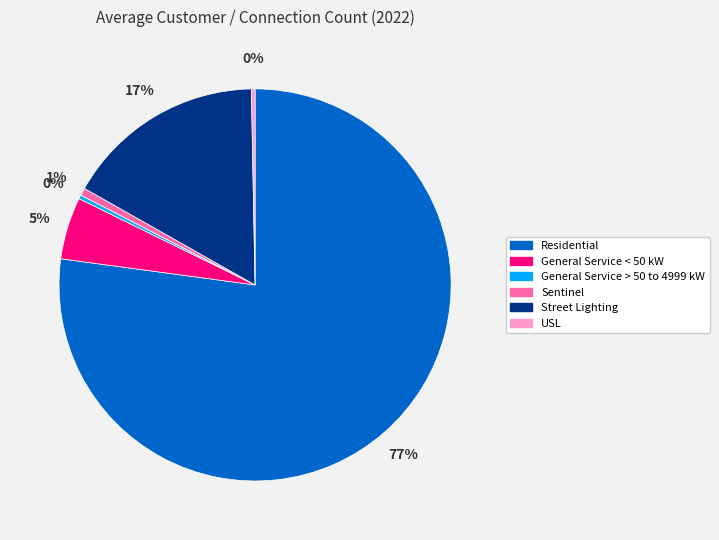

The General Service > 50 to 4999 kW slice represents 0% of the pie. True or false?

True